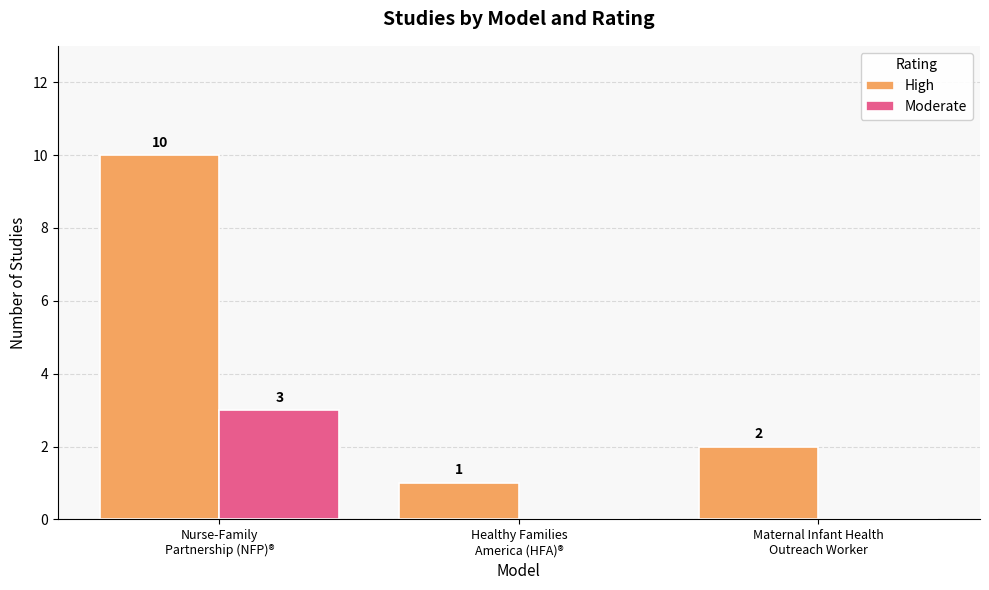

How many High values are between 1 and 10?

3